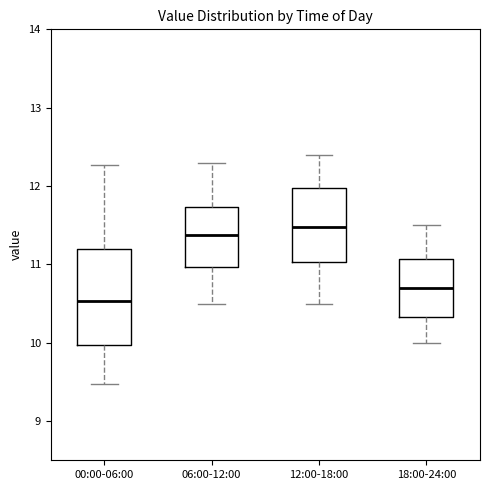

Which box's median line is the lowest?

00:00-06:00